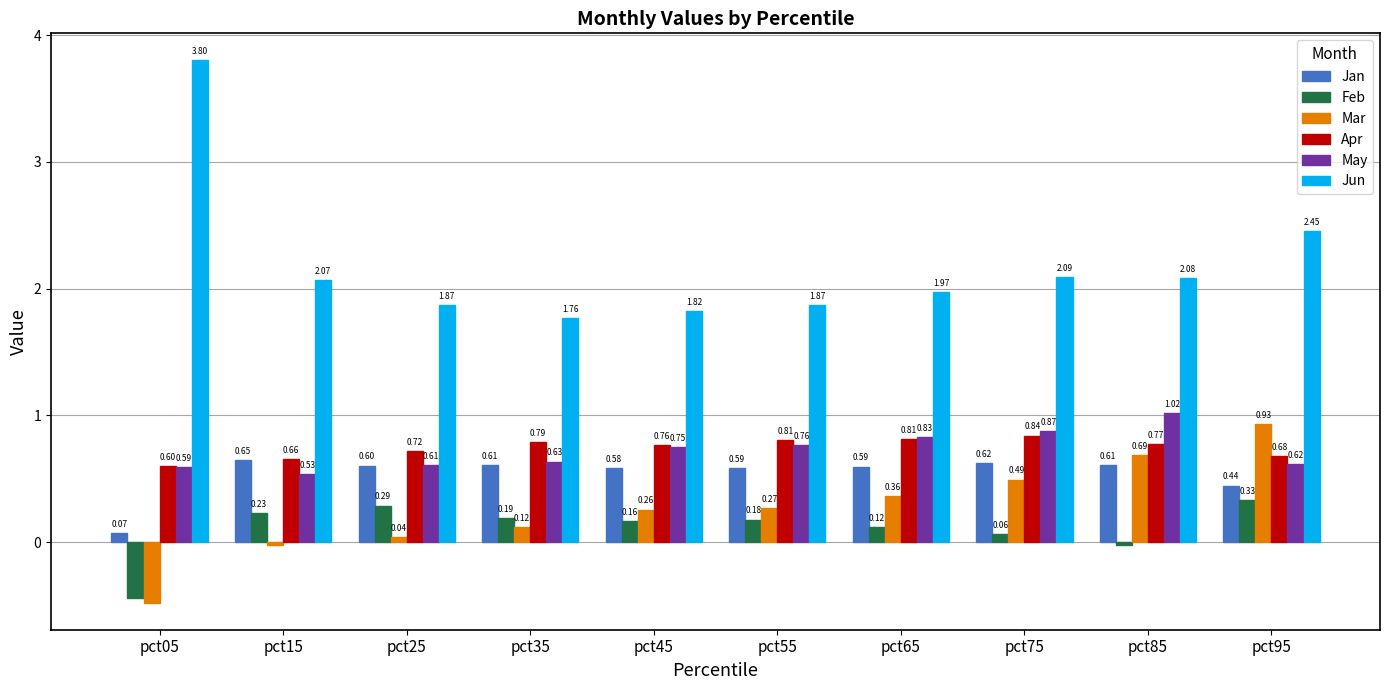

Which series has the largest range (max minus min)?

Jun